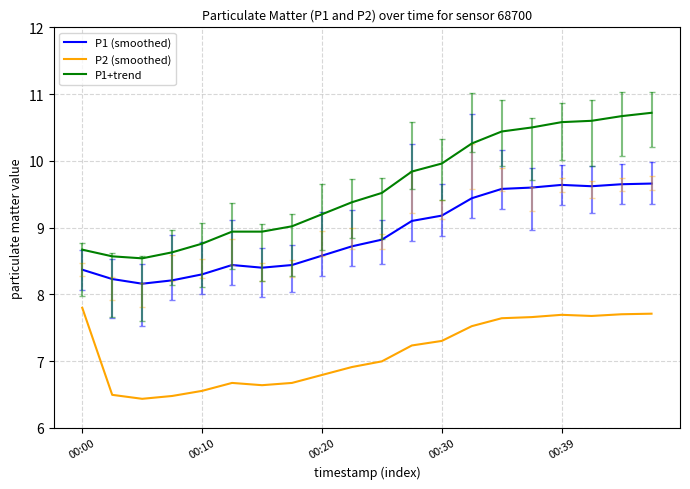

Which series has the largest range (max minus min)?

P1+trend